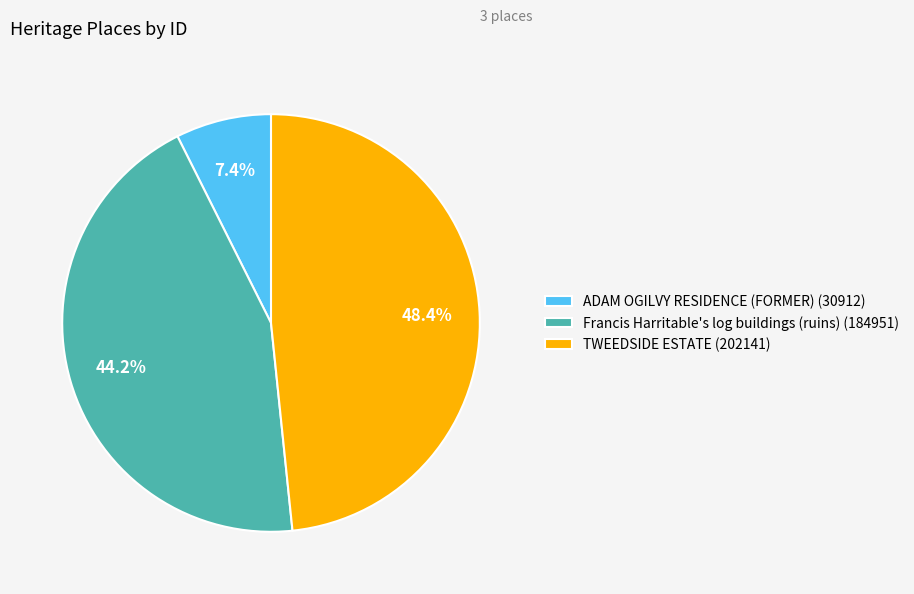

Which has a higher value, ADAM OGILVY RESIDENCE (FORMER) or Francis Harritable's log buildings (ruins)?

Francis Harritable's log buildings (ruins)